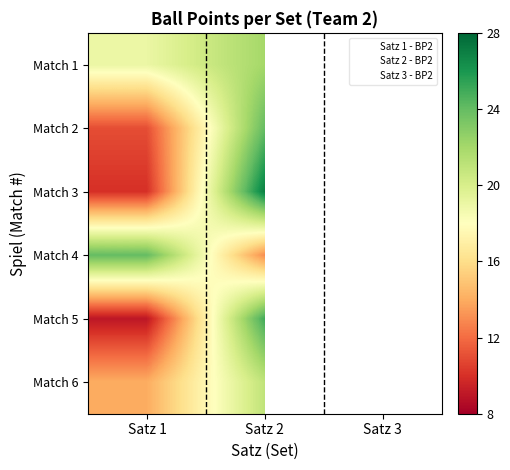

How many positive values does the Match 1 series have?

2